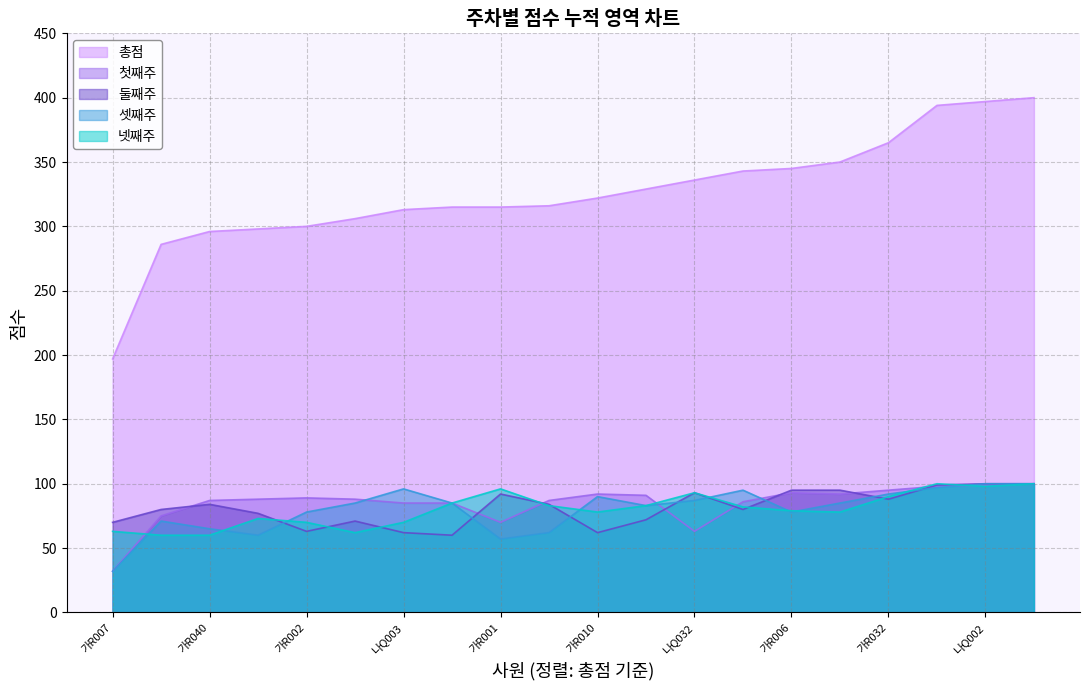

At how many categories does at least one series exceed 135?

20